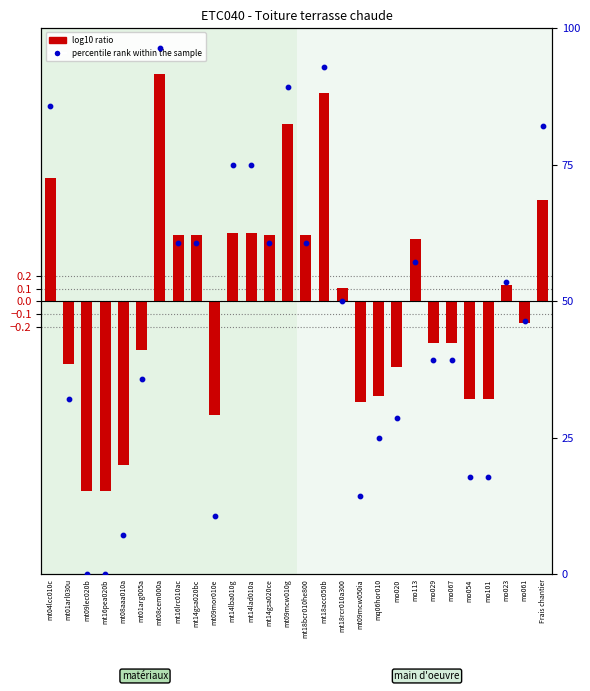

Is the value of percentile rank within the sample at mt09mor010e greater than the value of log10 ratio at mt08cem000a?

Yes